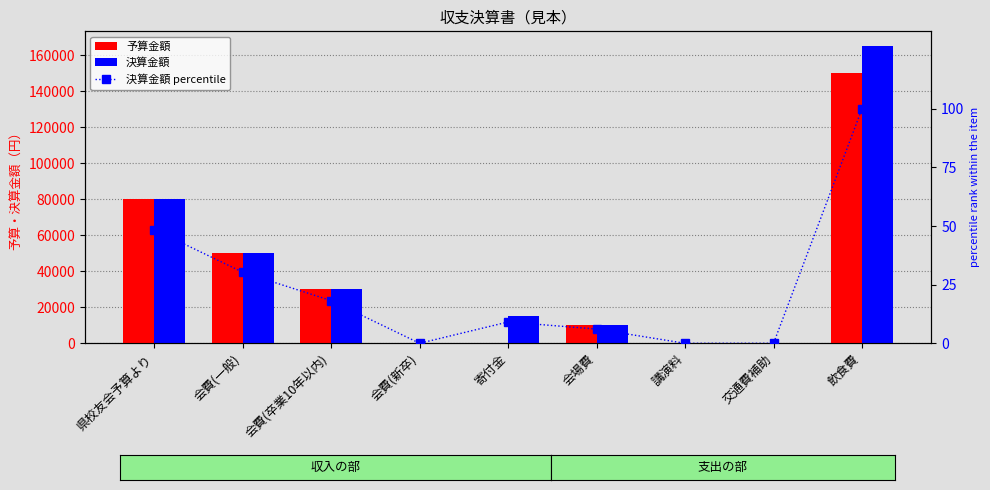

Which series has the largest total across all categories?

決算金額